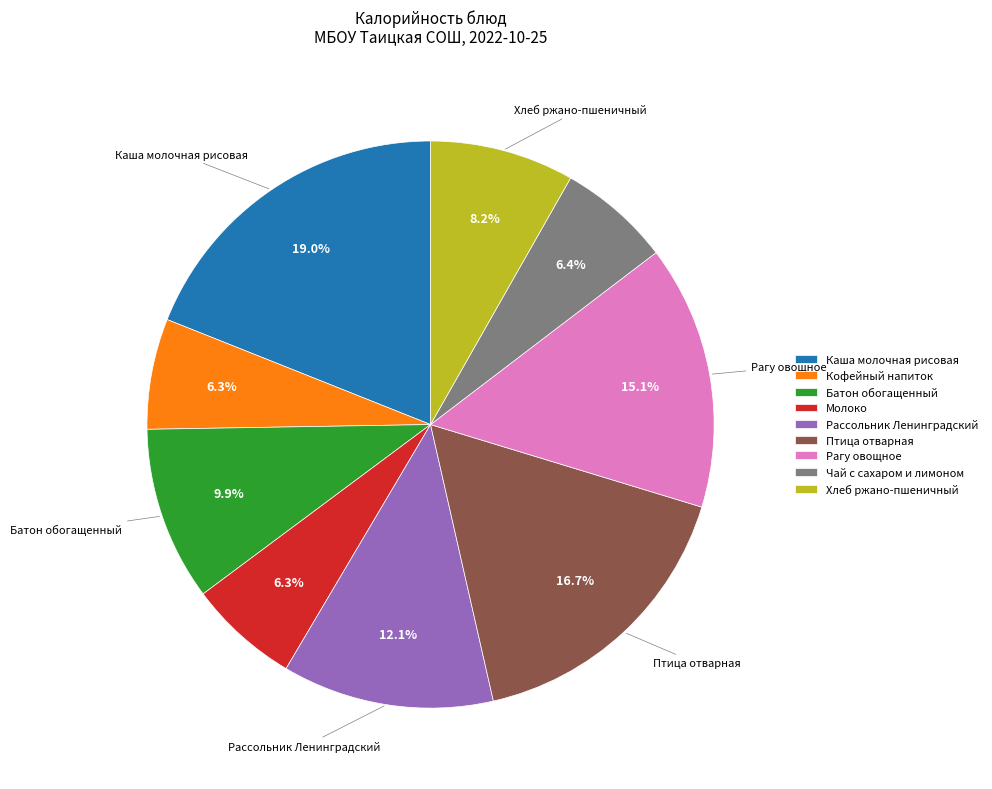

To the nearest percent, what percentage of the pie is Батон обогащенный?

10%